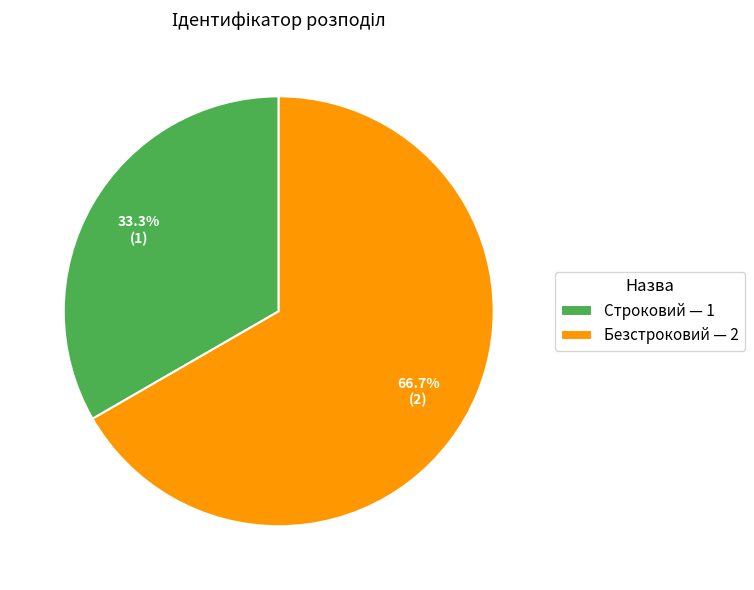

What percentage is the Безстроковий slice, to the nearest percent?

67%